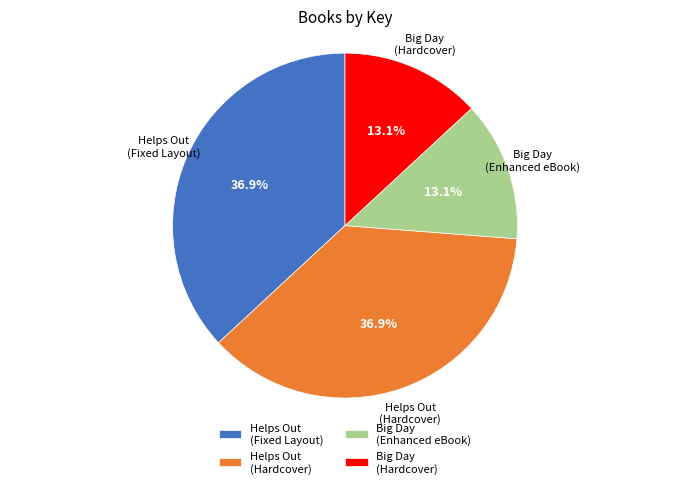

Does Helps Out (Fixed Layout) account for over 50% of the chart?

No